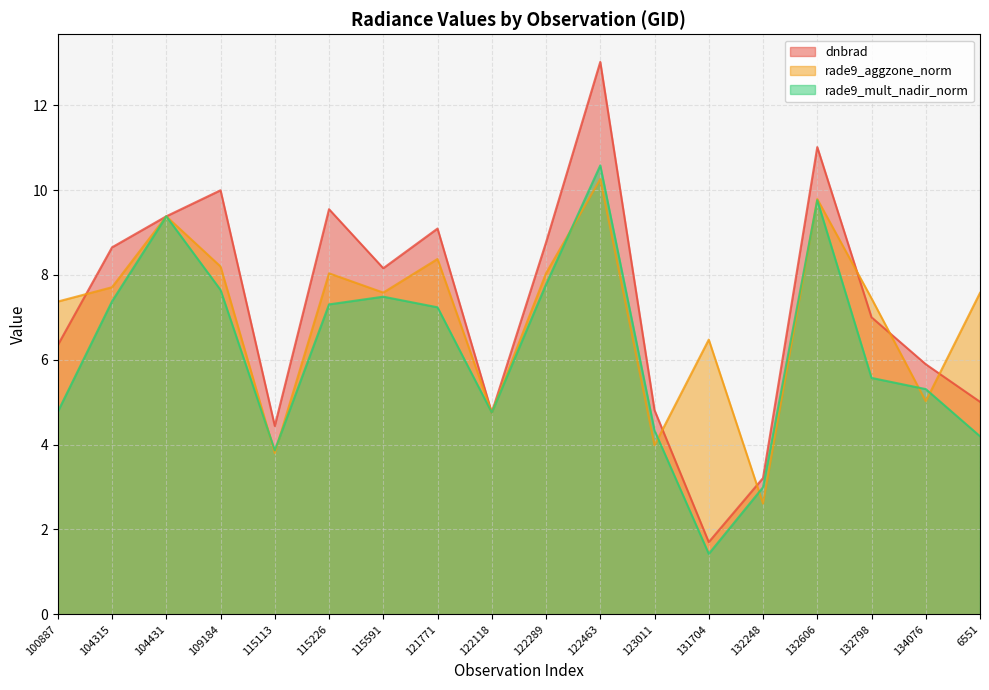

What is the label of the 2nd point from the left?

104315